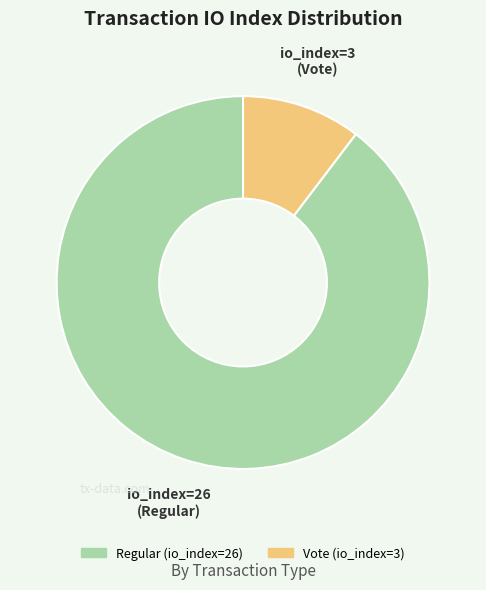

Is there a majority slice in this chart?

Yes